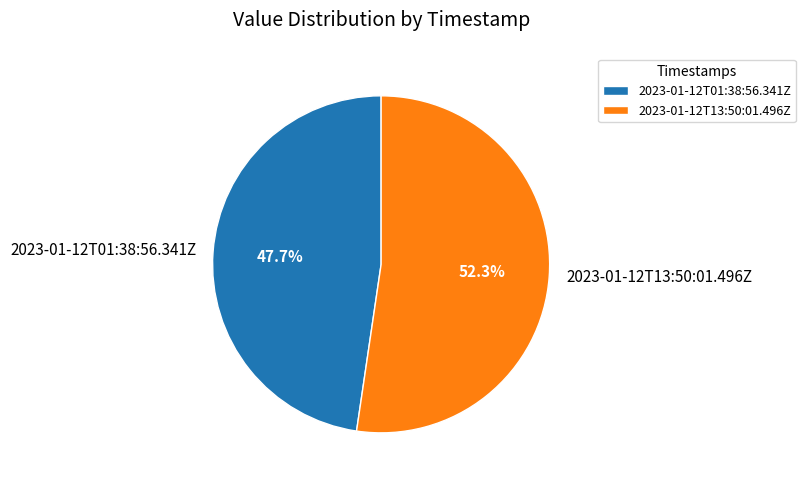

How many segments does this pie chart have?

2